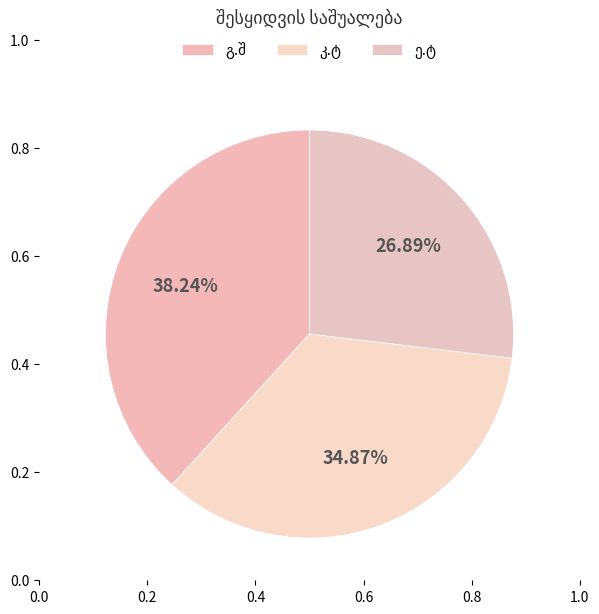

What percentage do გ.შ and ე.ტ together represent?

65.1%